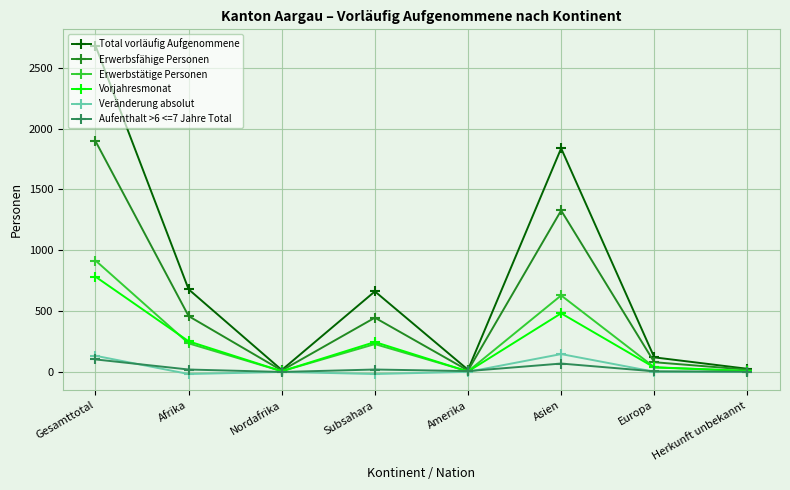

What is the sum of all Vorjahresmonat values?

1818